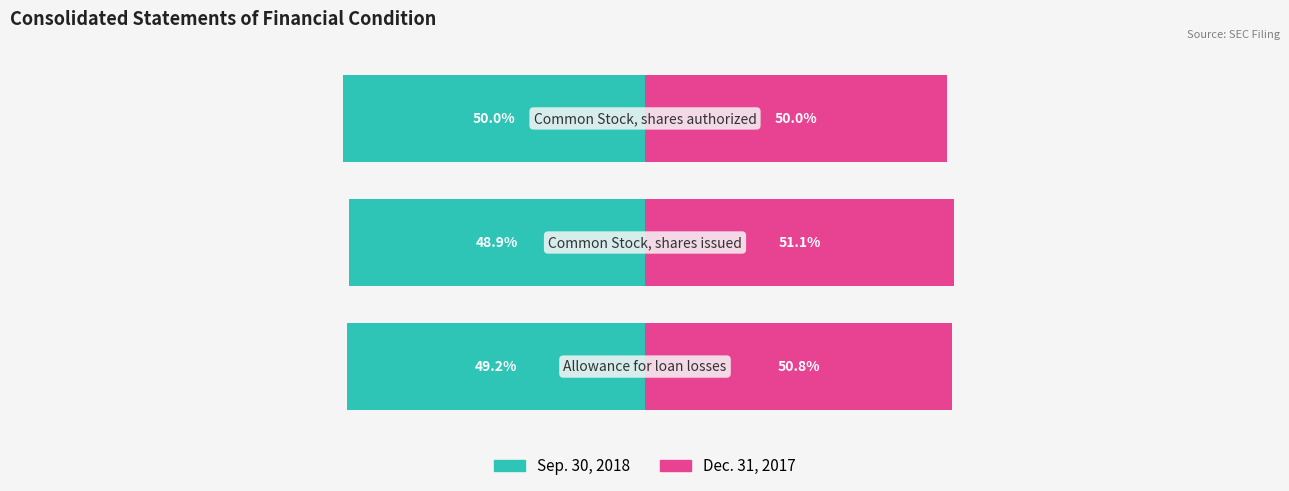

What is the difference between the maximum and minimum values in the Dec. 31, 2017 series?

1.1